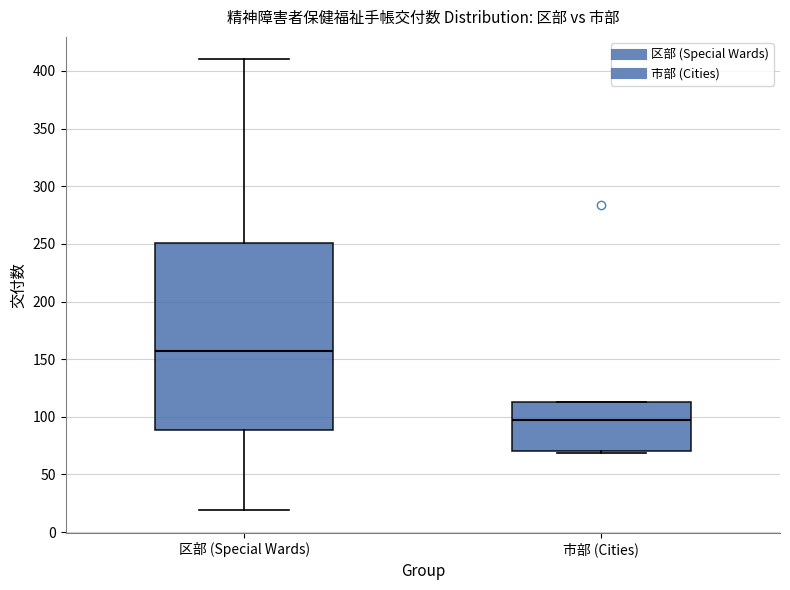

Which box is the tallest, from its lower edge to its upper edge?

区部 (Special Wards)